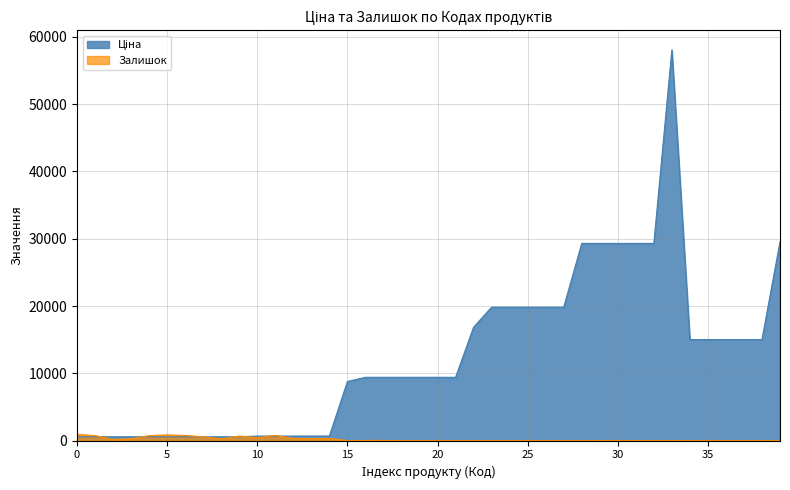

Which series has the largest total across all categories?

Ціна